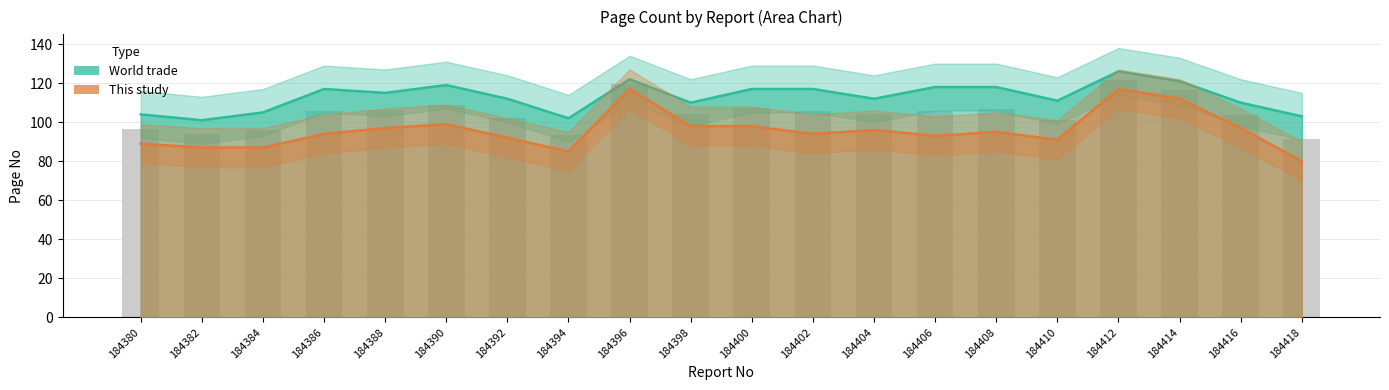

The World trade (Page No) series shows 105 at 184384. True or false?

True